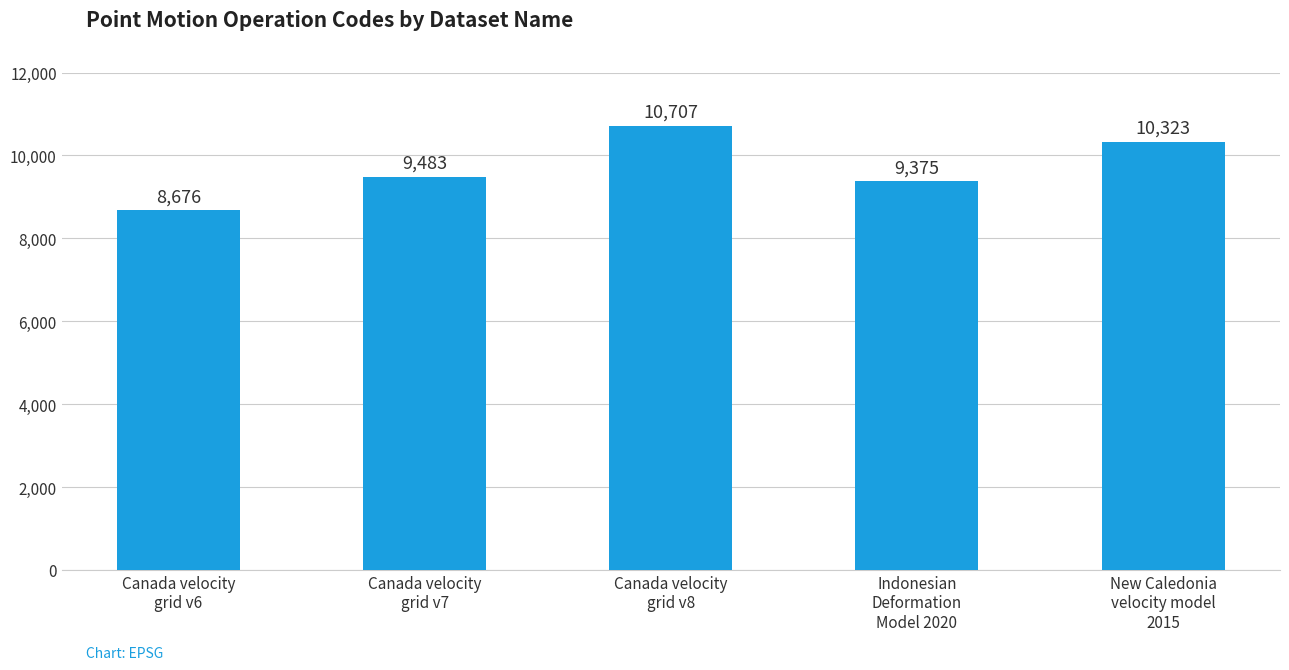

Which has a higher value, Canada velocity
grid v7 or Indonesian
Deformation
Model 2020?

Canada velocity
grid v7